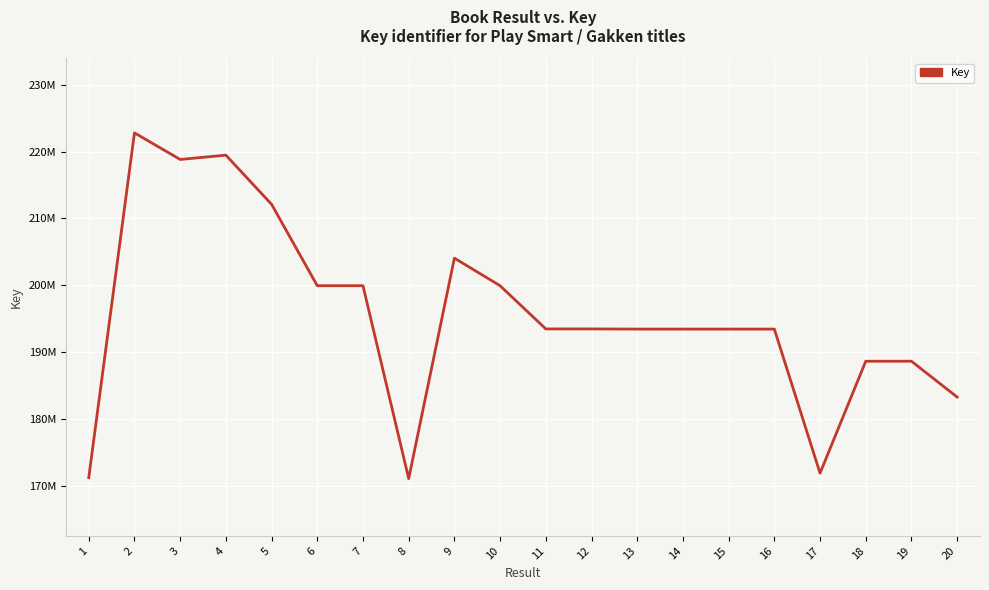

Approximately how many times larger is the value at 19 compared to 9?

0.9